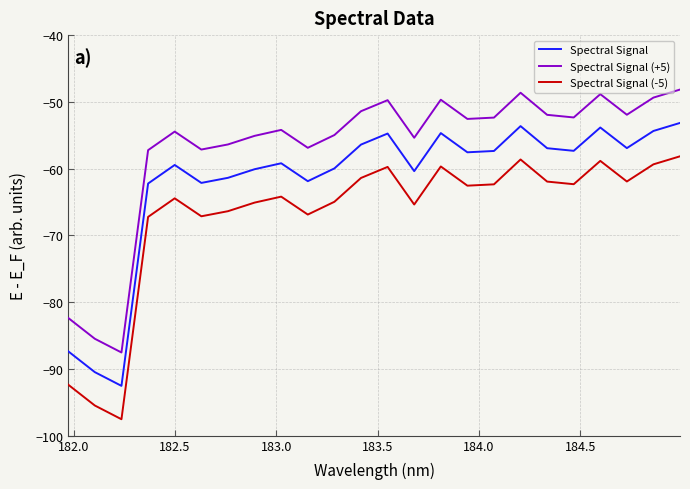

What is the sum of all Spectral Signal values?

-1484.1